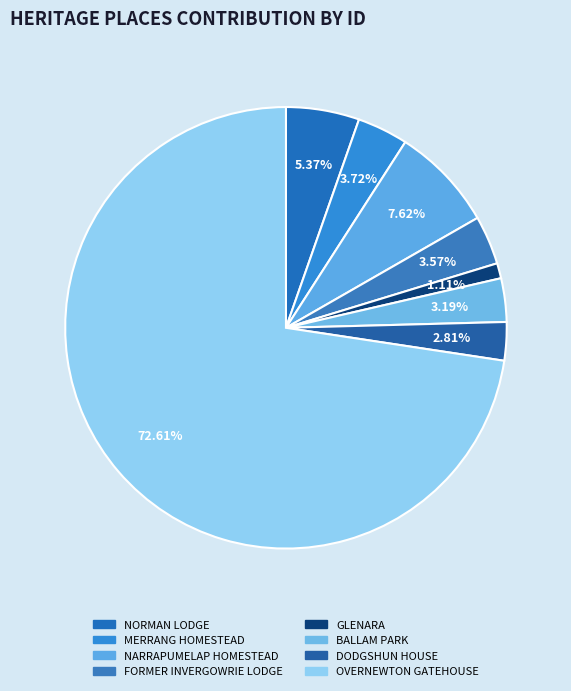

What is the total percentage of OVERNEWTON GATEHOUSE and FORMER INVERGOWRIE LODGE?

76.2%